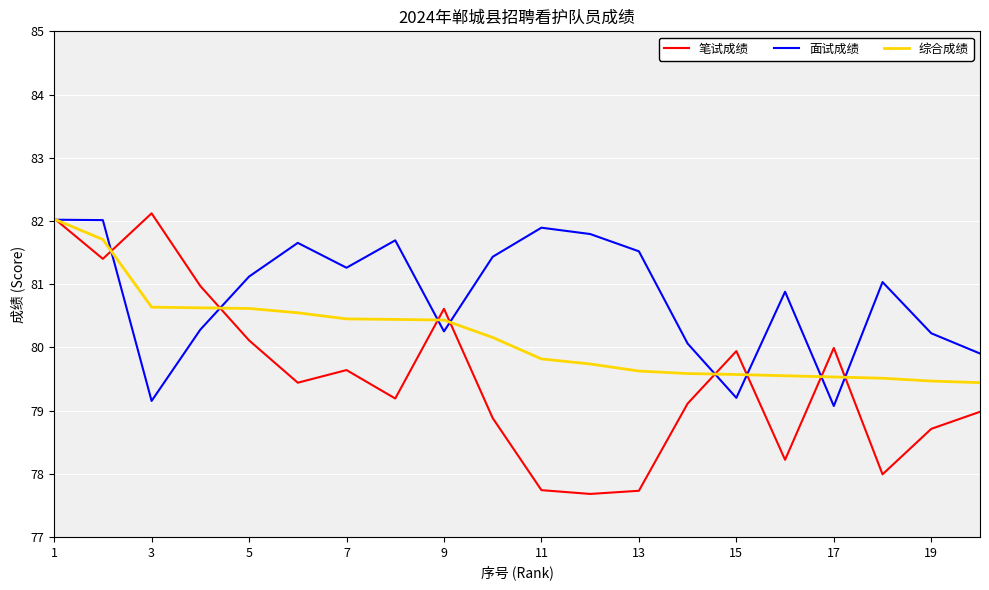

True or false: 笔试成绩 and 面试成绩 cross at least once.

True